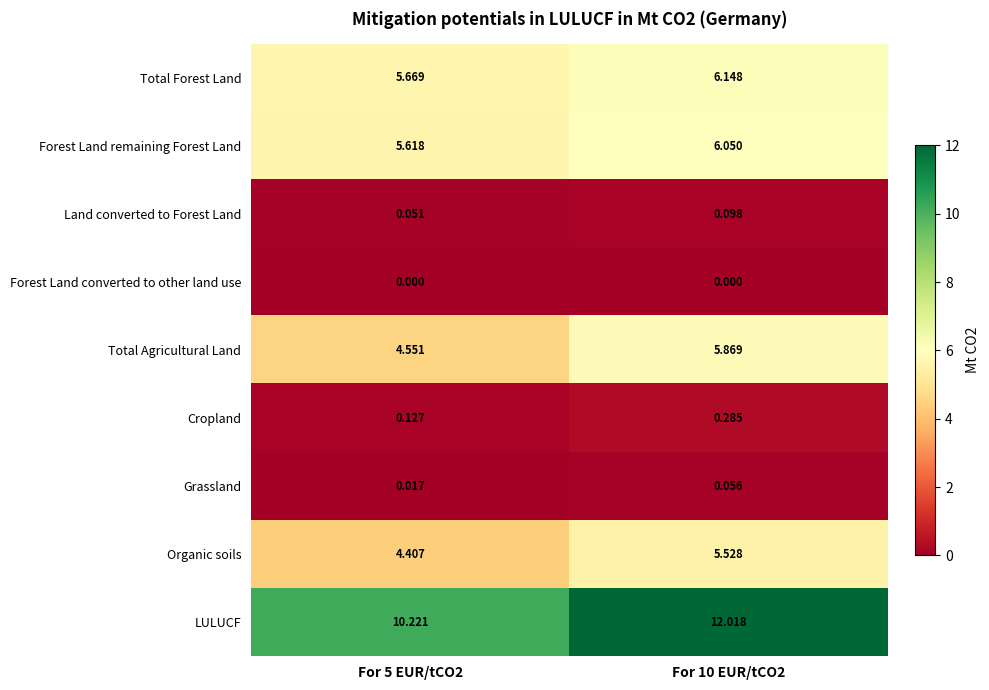

Which series has the widest spread of values?

LULUCF